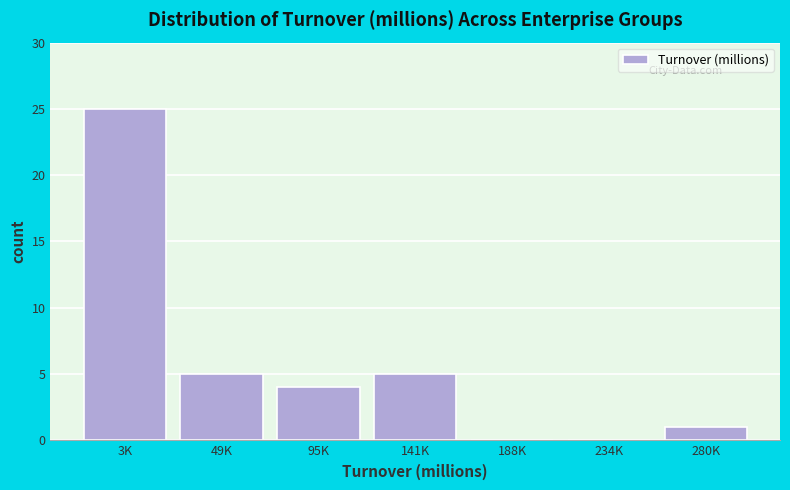

Reading left to right, extract all data points from this chart.

3K=25	49K=5	95K=4	141K=5	188K=0	234K=0	280K=1